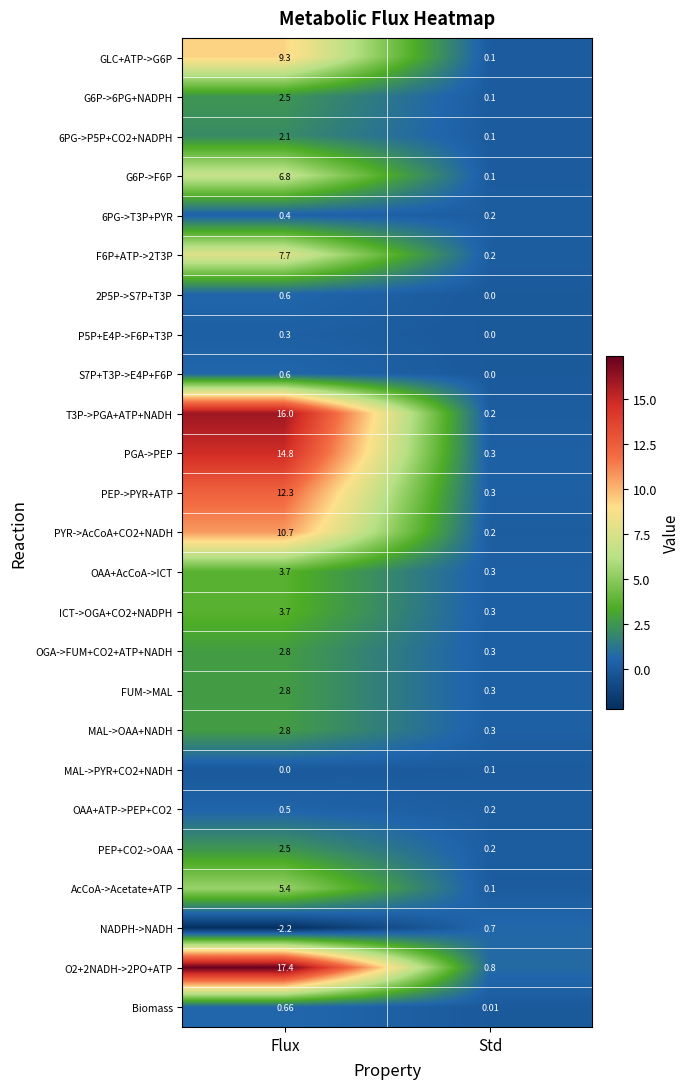

At which category is the sum across all series the highest?

Flux